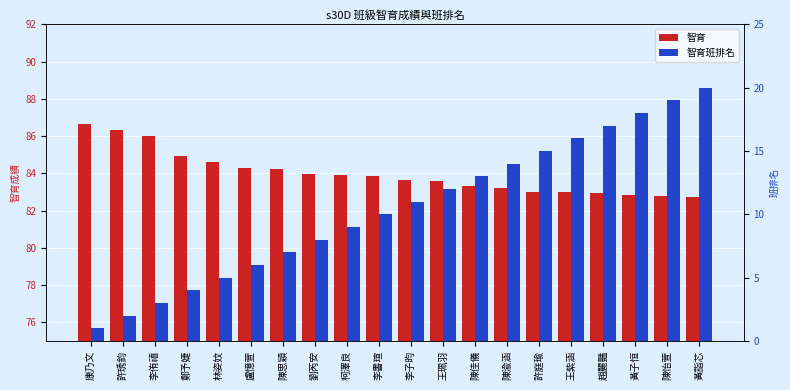

Rank the series by their average value, from highest to lowest.

智育, 智育班排名